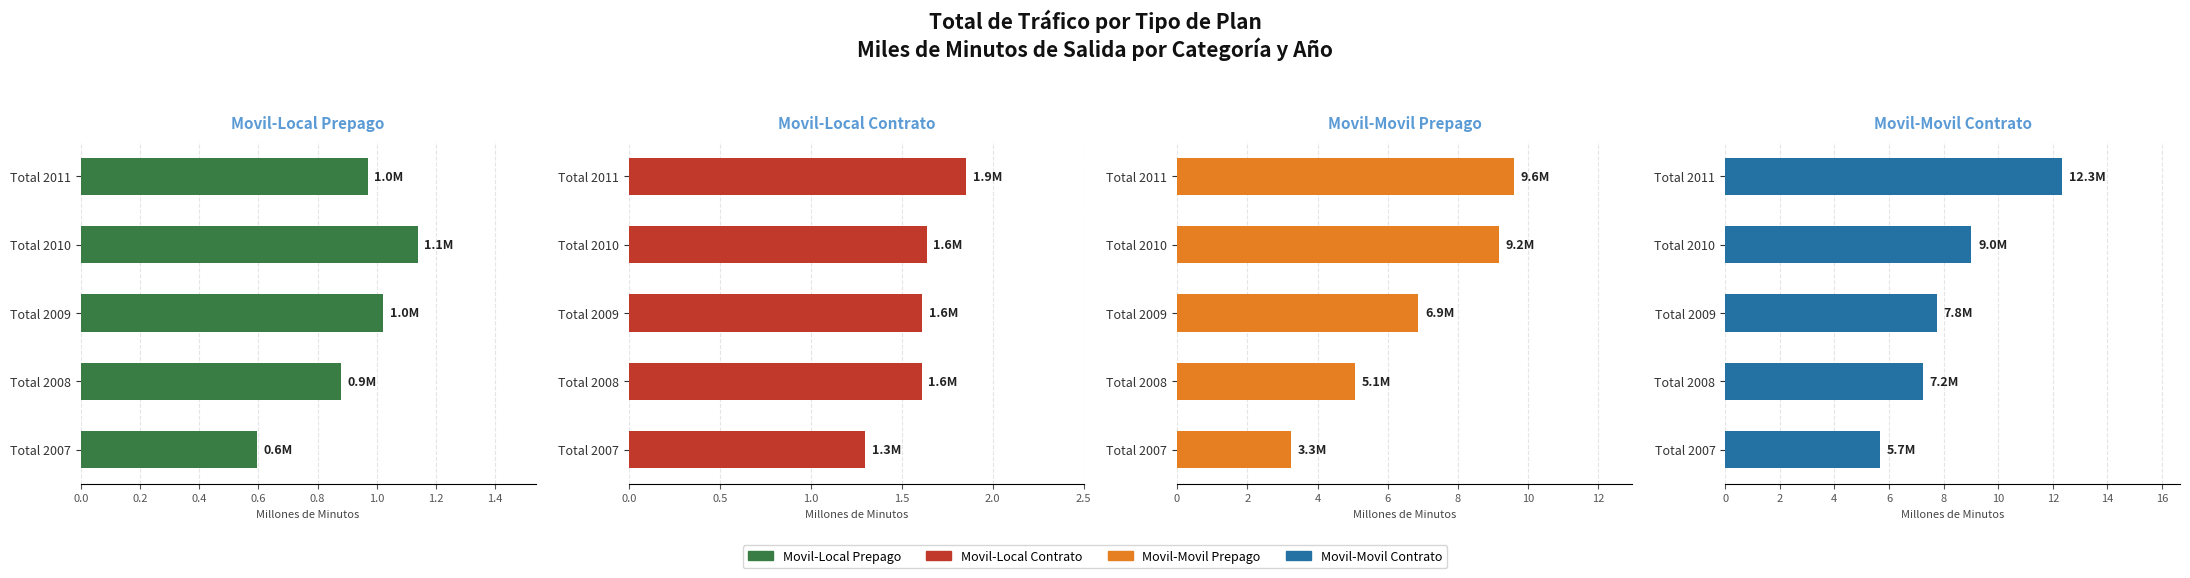

Reading left to right, list all the values displayed in this chart.

Movil-Local Prepago: 0.6	0.9	1.0	1.1	1.0
Movil-Local Contrato: 1.3	1.6	1.6	1.6	1.9
Movil-Movil Prepago: 3.3	5.1	6.9	9.2	9.6
Movil-Movil Contrato: 5.7	7.2	7.8	9.0	12.3